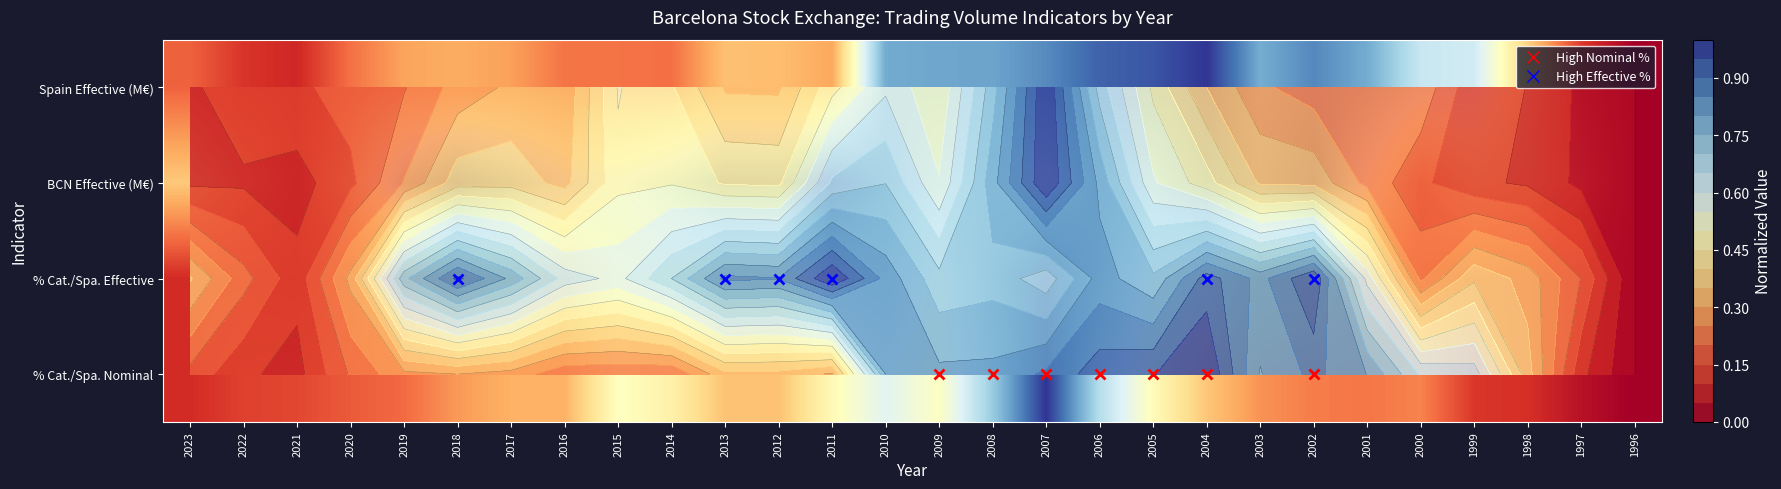

Which category has the highest value across all series?

2004